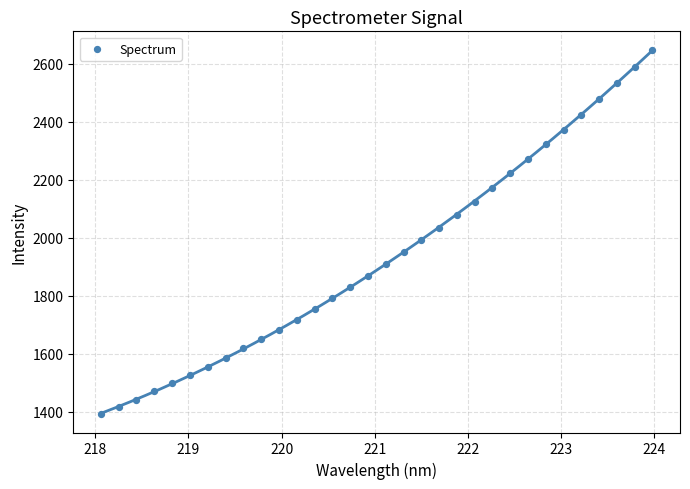

What is the range of Y values (max minus min)?

1258.2